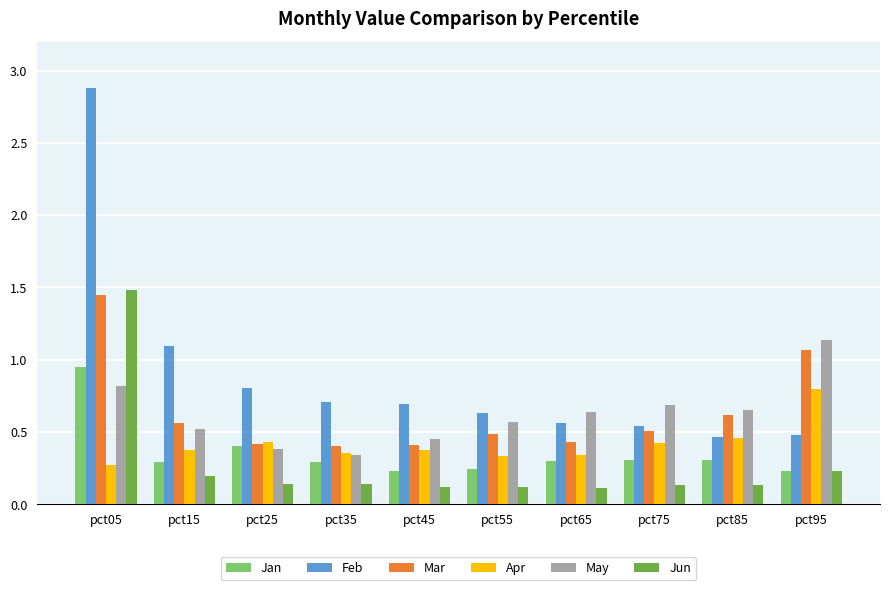

Which series has the widest spread of values?

Feb